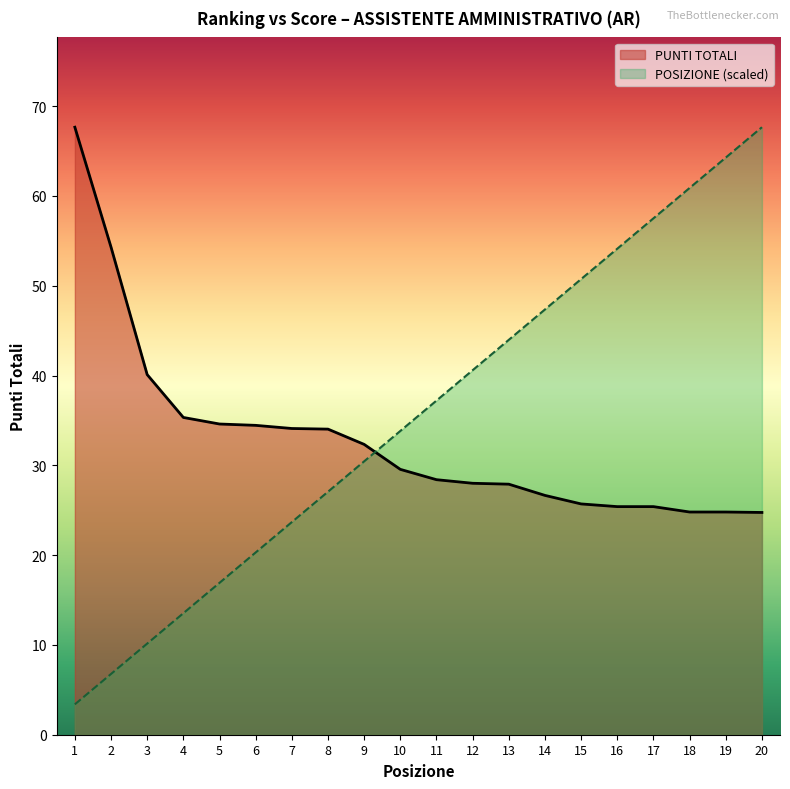

Reading left to right, list all the values displayed in this chart.

PUNTI TOTALI: 67.7	54.3	40.1	35.3	34.6	34.5	34.1	34.0	32.3	29.6	28.4	28.0	27.9	26.6	25.7	25.4	25.4	24.8	24.8	24.8
POSIZIONE: 3.4	6.8	10.1	13.5	16.9	20.3	23.7	27.1	30.4	33.8	37.2	40.6	44.0	47.4	50.7	54.1	57.5	60.9	64.3	67.7